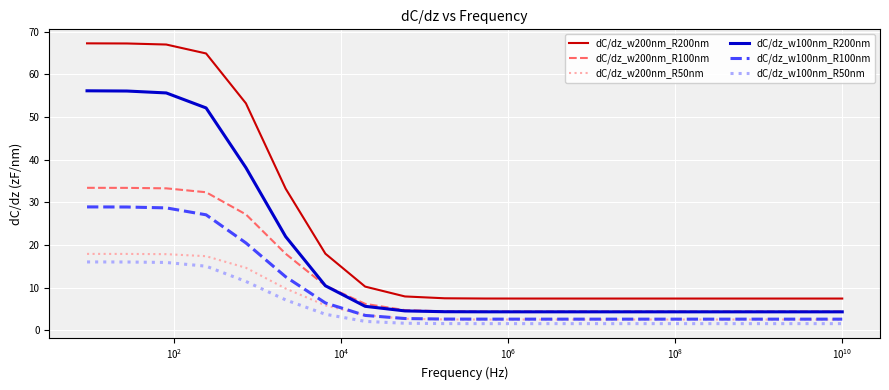

Which series has the largest total across all categories?

dC/dz_w200nm_R200nm